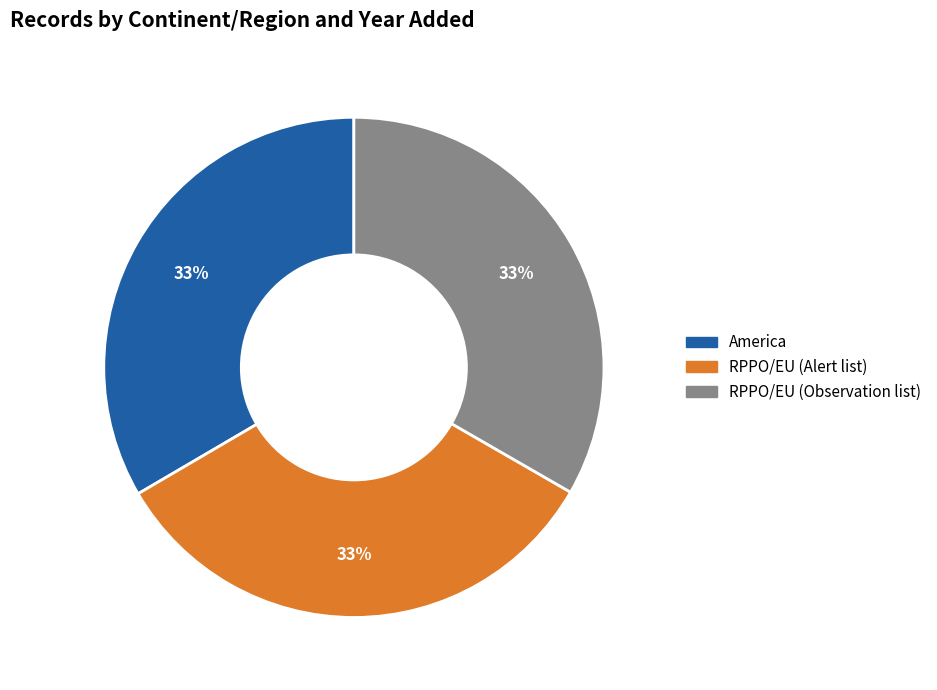

What percentage is the America slice, to the nearest percent?

33%